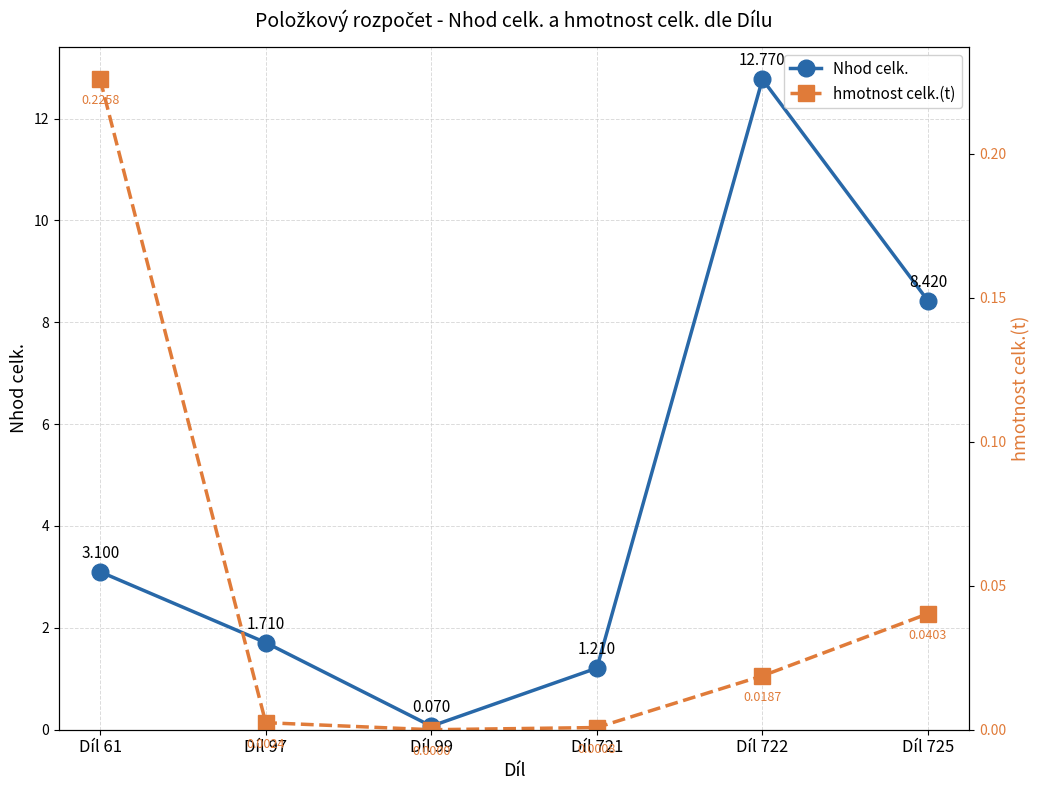

Does the chart have visible grid lines?

Yes